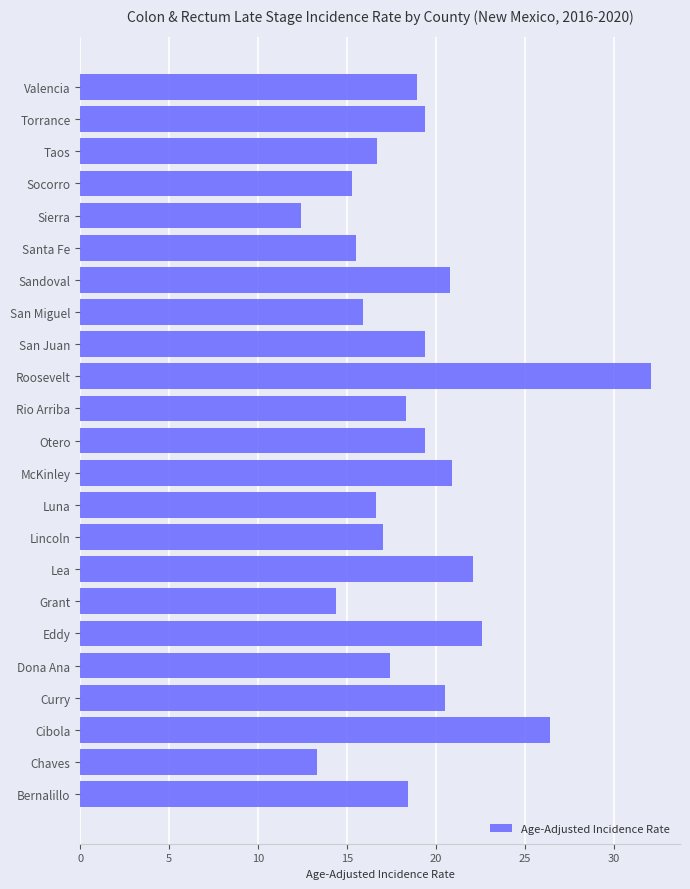

True or false: the data shows 18.3 at Rio Arriba.

True